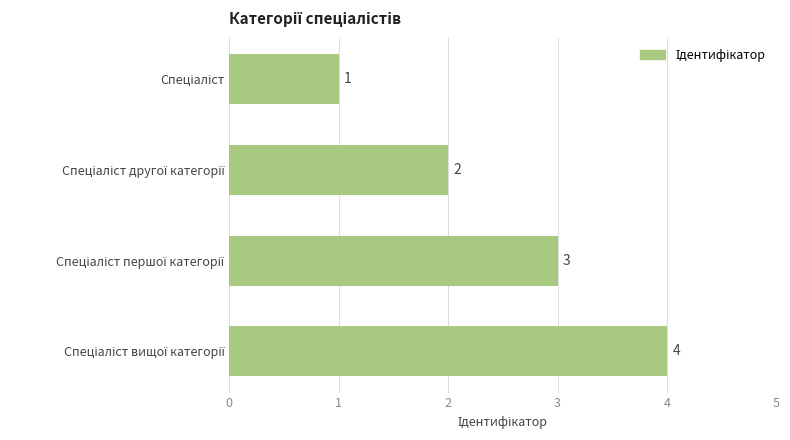

How many values are between 2 and 4?

3